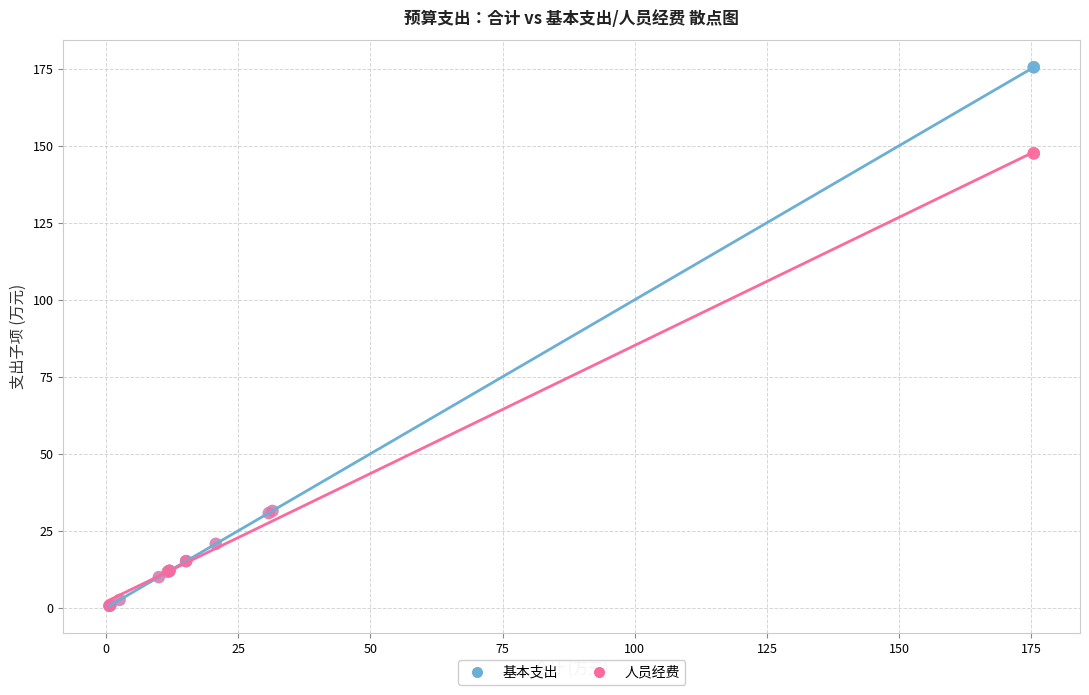

What are all the series names shown in the legend?

基本支出, 人员经费